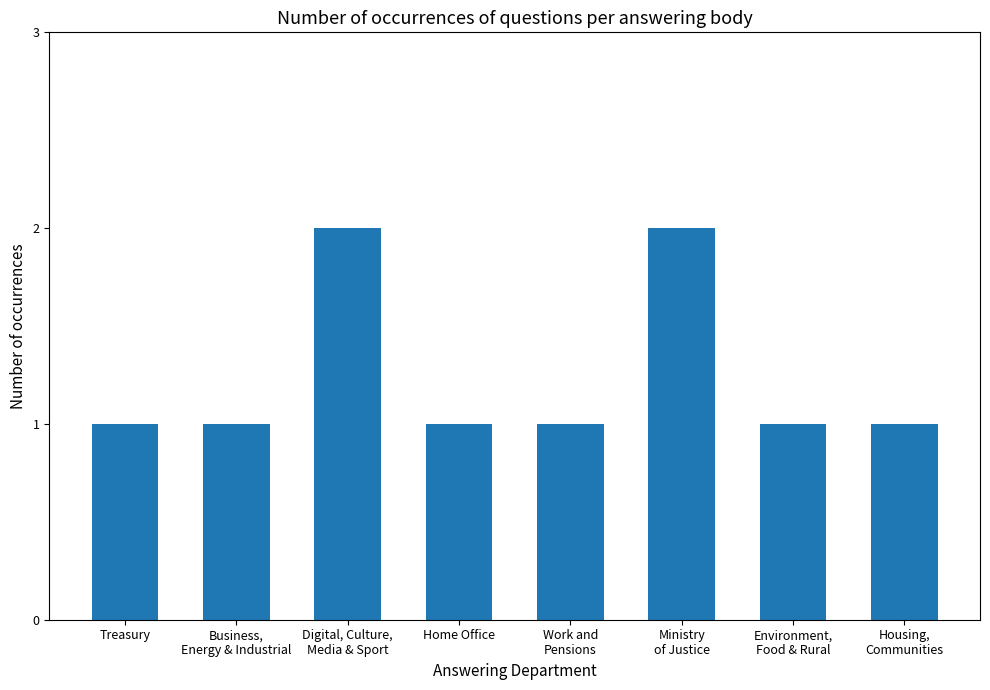

Reading left to right, transcribe all the data shown in this chart.

Treasury=1	Business,
Energy & Industrial=1	Digital, Culture,
Media & Sport=2	Home Office=1	Work and
Pensions=1	Ministry
of Justice=2	Environment,
Food & Rural=1	Housing,
Communities=1